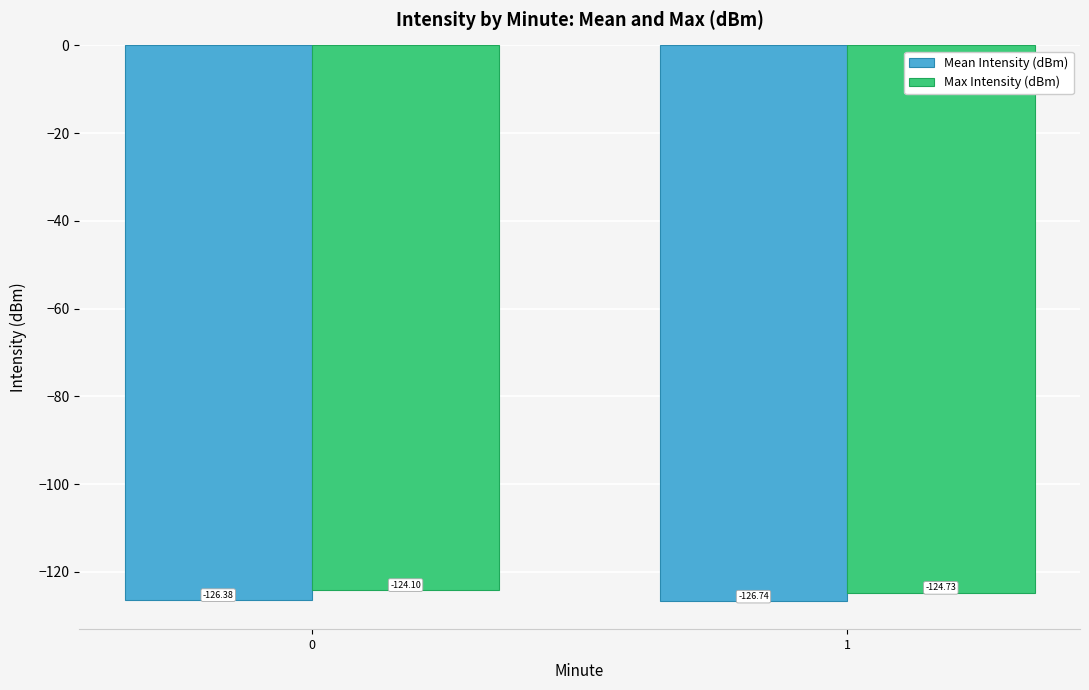

Which series has the largest total across all categories?

Max Intensity (dBm)